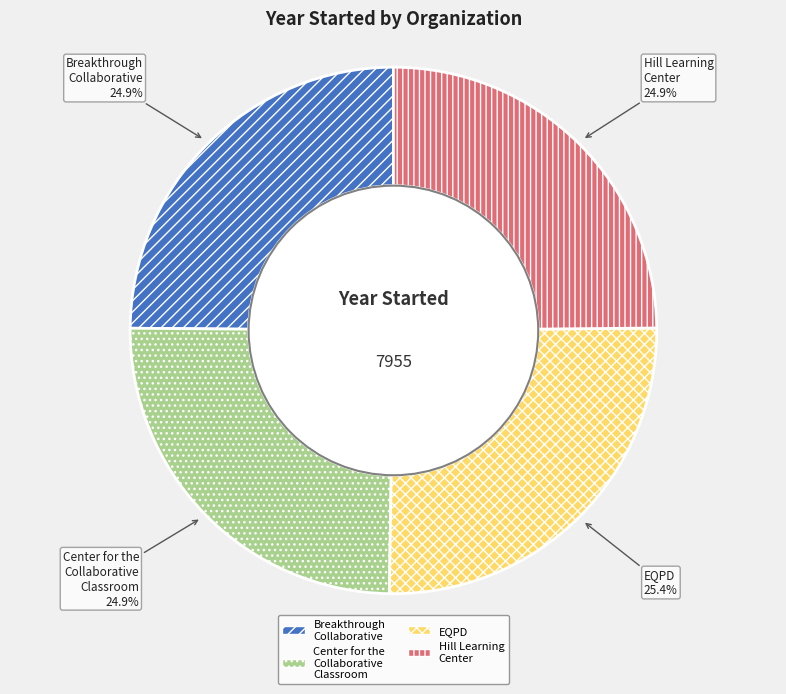

Does Hill Learning Center account for over 50% of the chart?

No